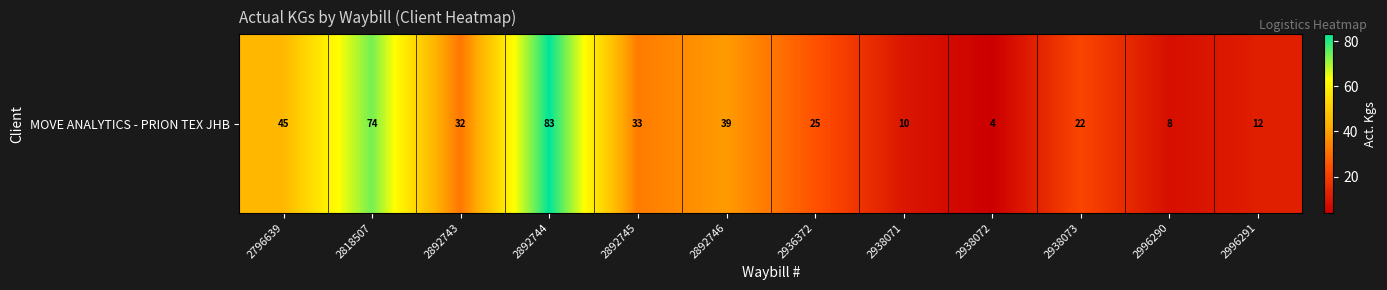

What is the sum of the values at 2936372 and 2818507?

99